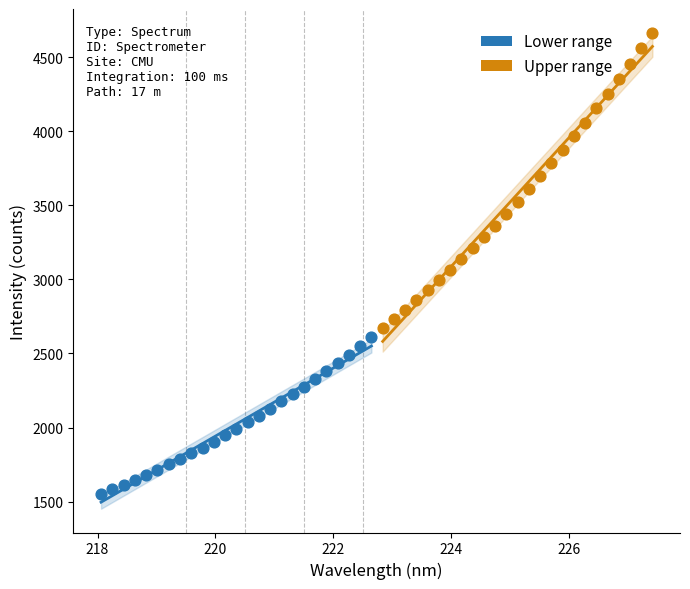

Which series contains the lowest Y value?

Lower range